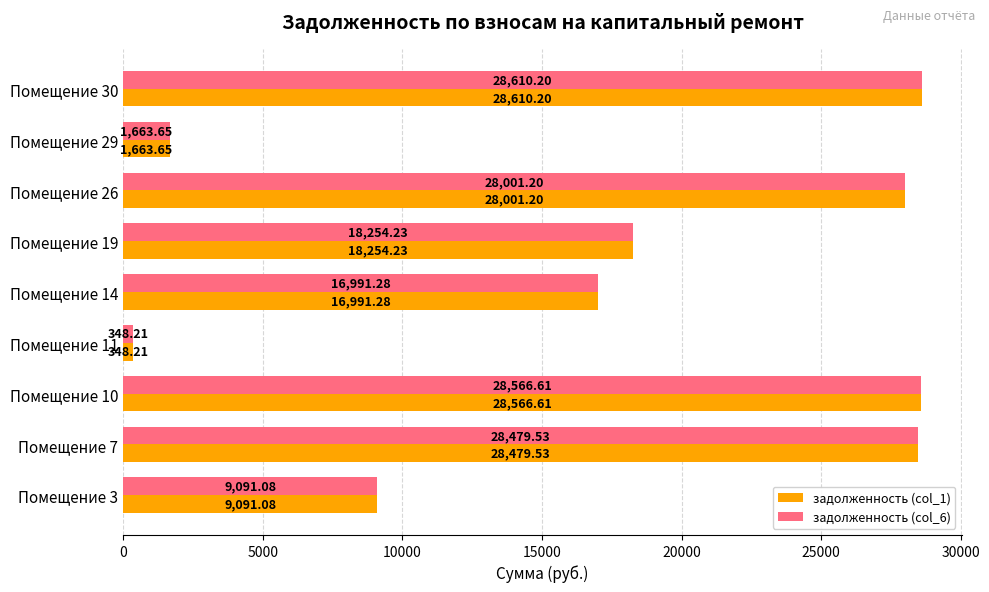

How many values in the задолженность (col_1) series exceed 18254?

5